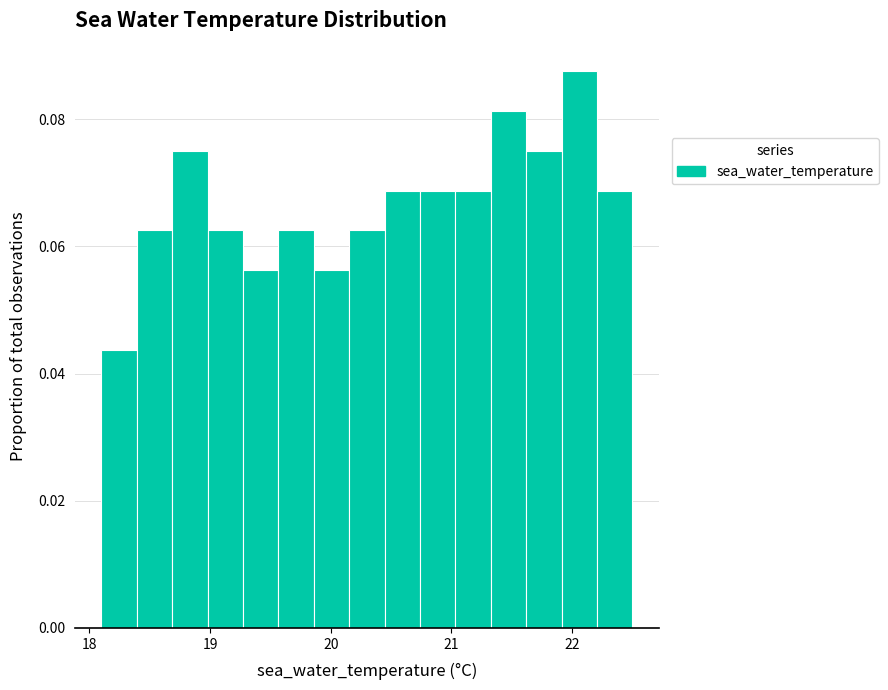

Read against the x-axis, roughly where is the centre of the tallest bar?

22.1